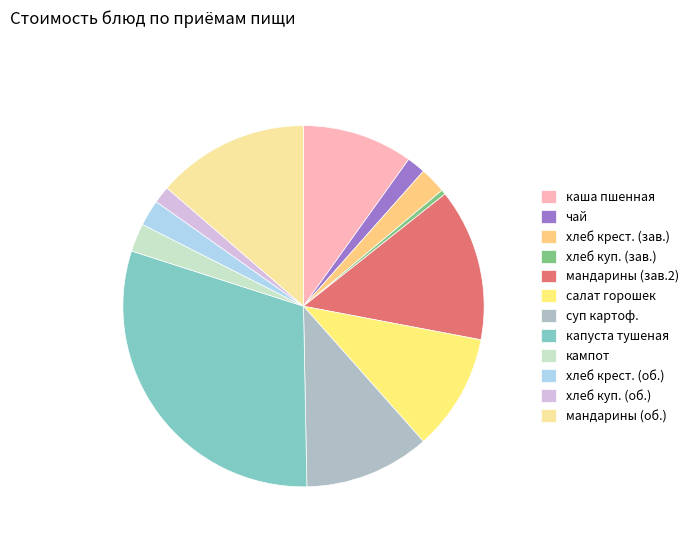

Which slice is the largest?

капуста тушеная